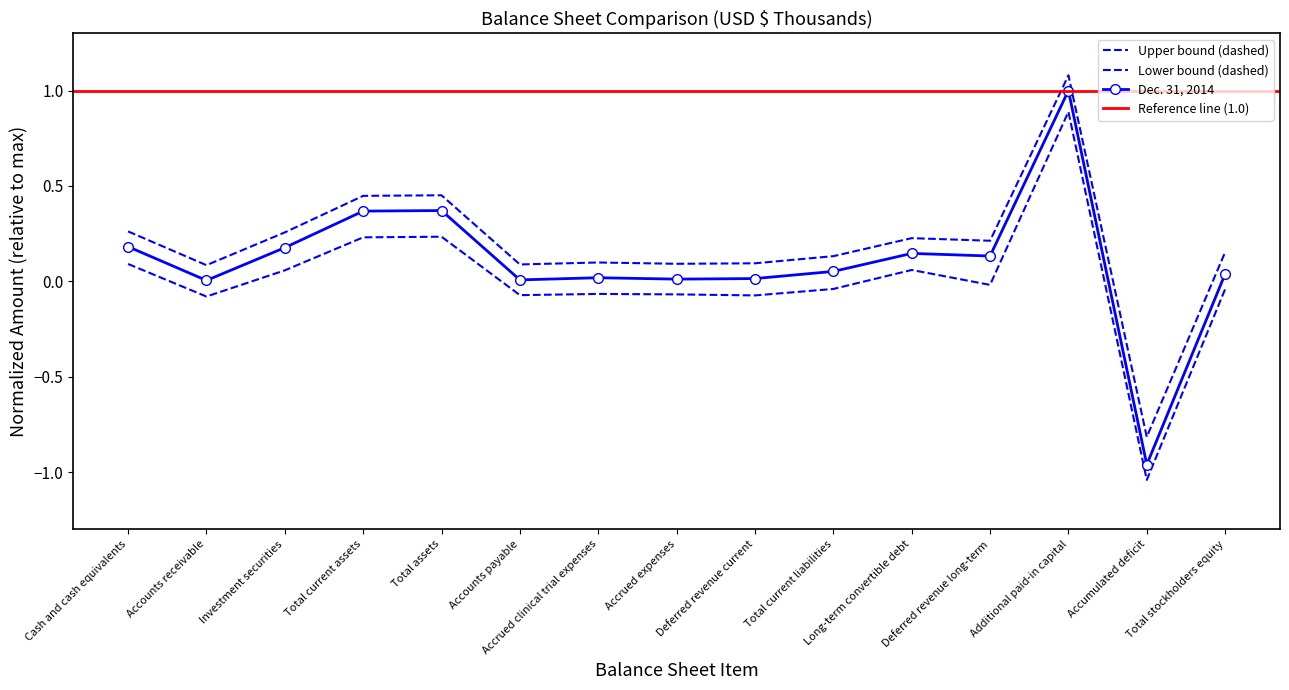

What is the sum of the Dec. 31, 2014 values at Additional paid-in capital and Deferred revenue long-term?

1.1